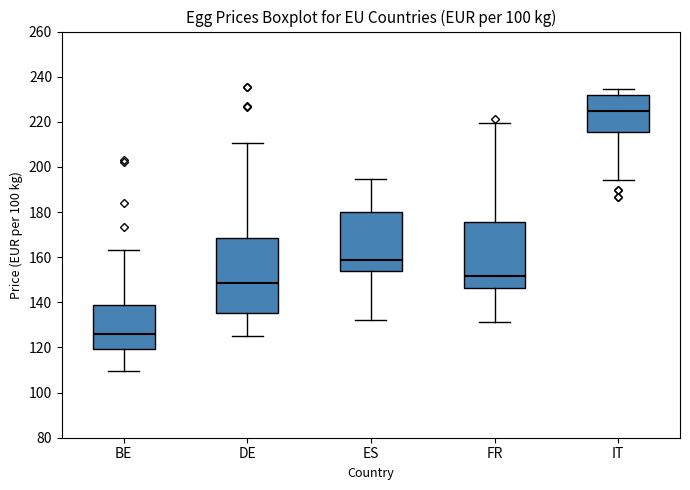

Reading left to right, transcribe this box plot: for each box, give where its median line is, the range the box spans, and where its two whiskers end, as read against the y-axis. The values are not printed on the chart, so give them approximately, as read against the axis.

BE: median 126, box 120 to 138, whiskers 110 to 164
DE: median 148, box 136 to 168, whiskers 126 to 210
ES: median 158, box 154 to 180, whiskers 132 to 194
FR: median 152, box 146 to 176, whiskers 132 to 220
IT: median 224, box 216 to 232, whiskers 194 to 234